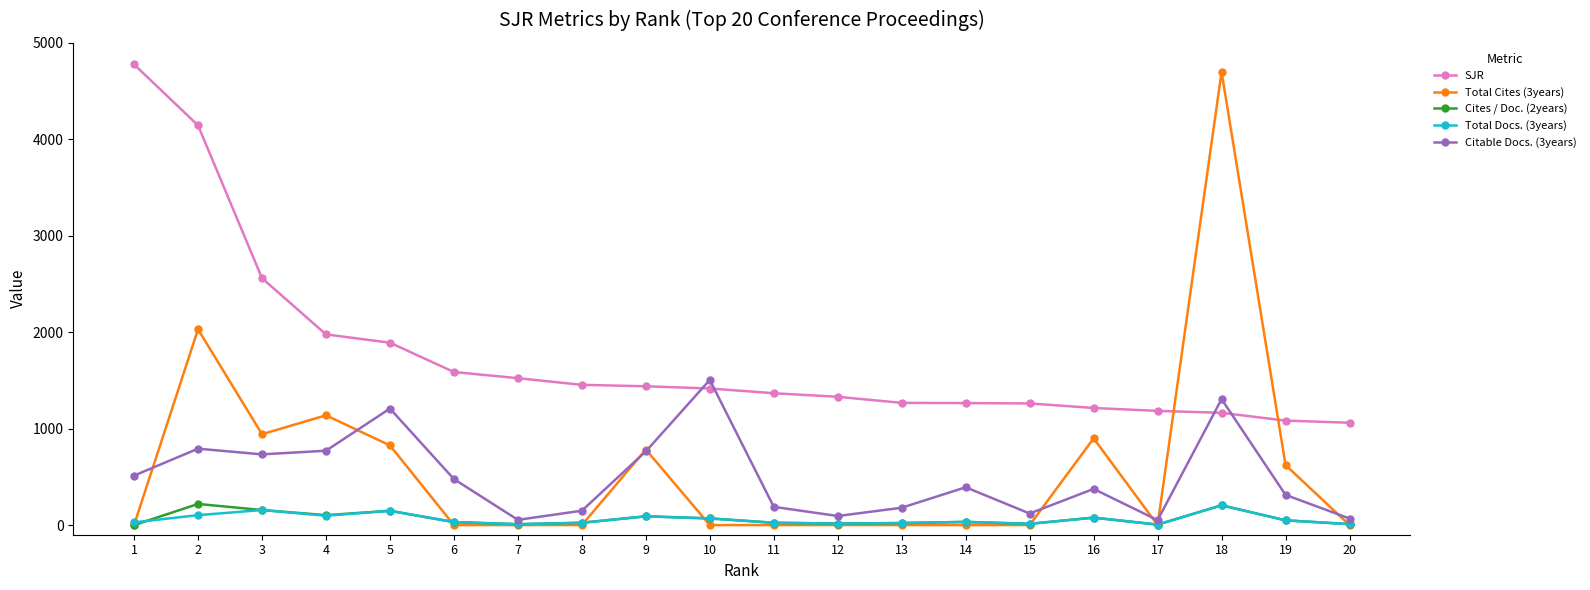

The value of Total Cites (3years) at 6 is -1544. True or false?

False